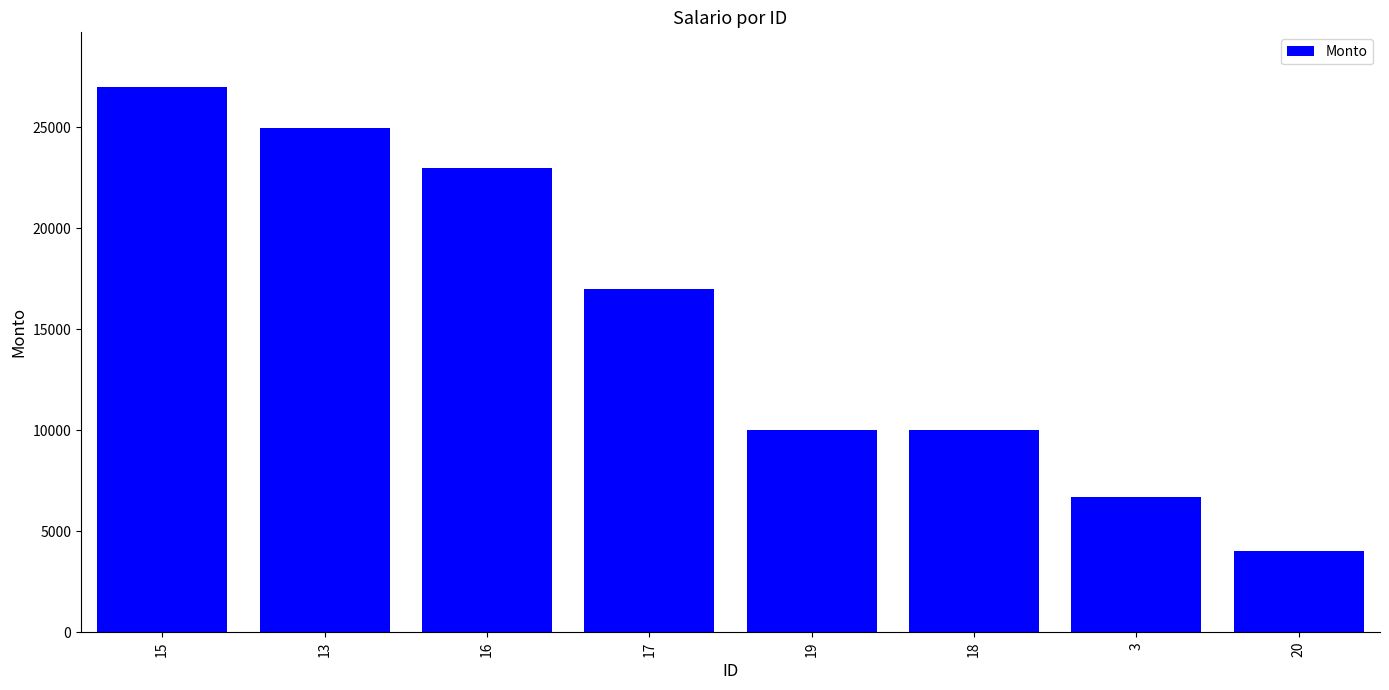

What is the smallest value displayed?

4000.4